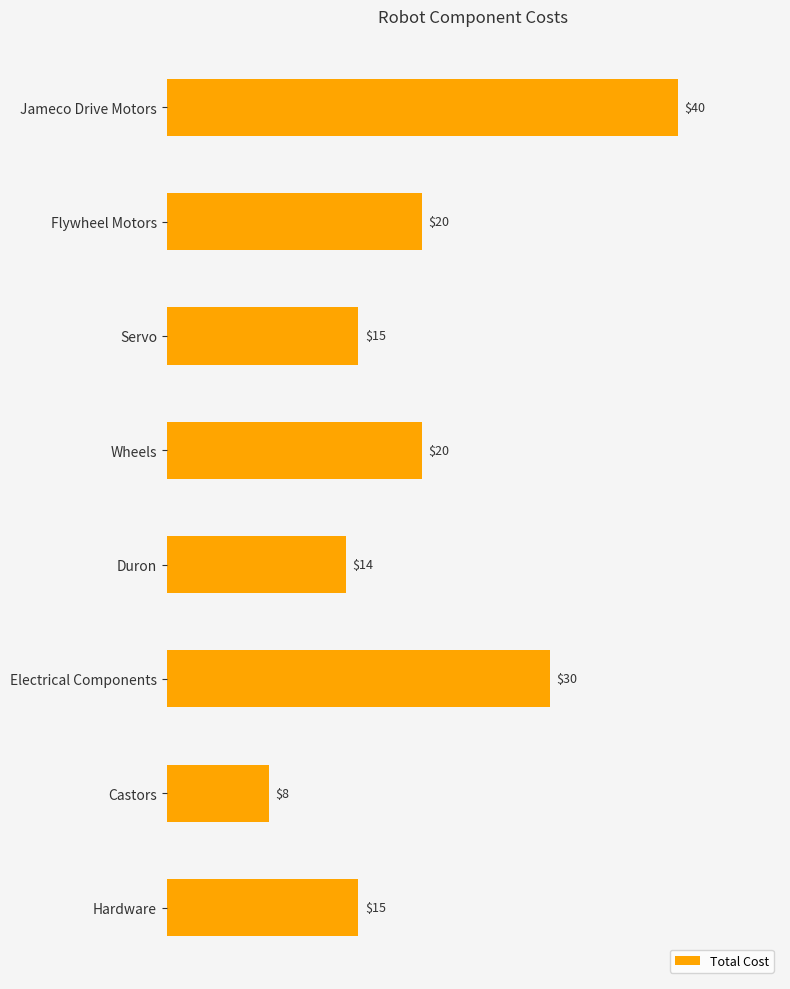

Reading top to bottom, extract all data points from this chart.

Jameco Drive Motors=40	Flywheel Motors=20	Servo=15	Wheels=20	Duron=14	Electrical Components=30	Castors=8	Hardware=15